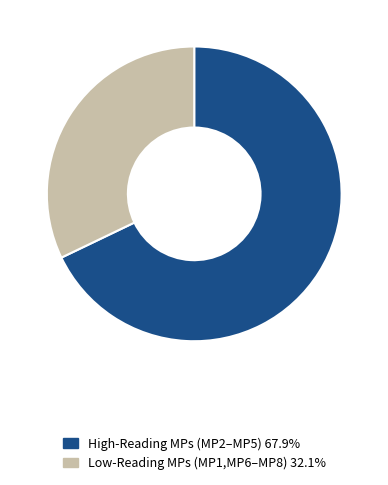

How many slices are in this pie chart?

2